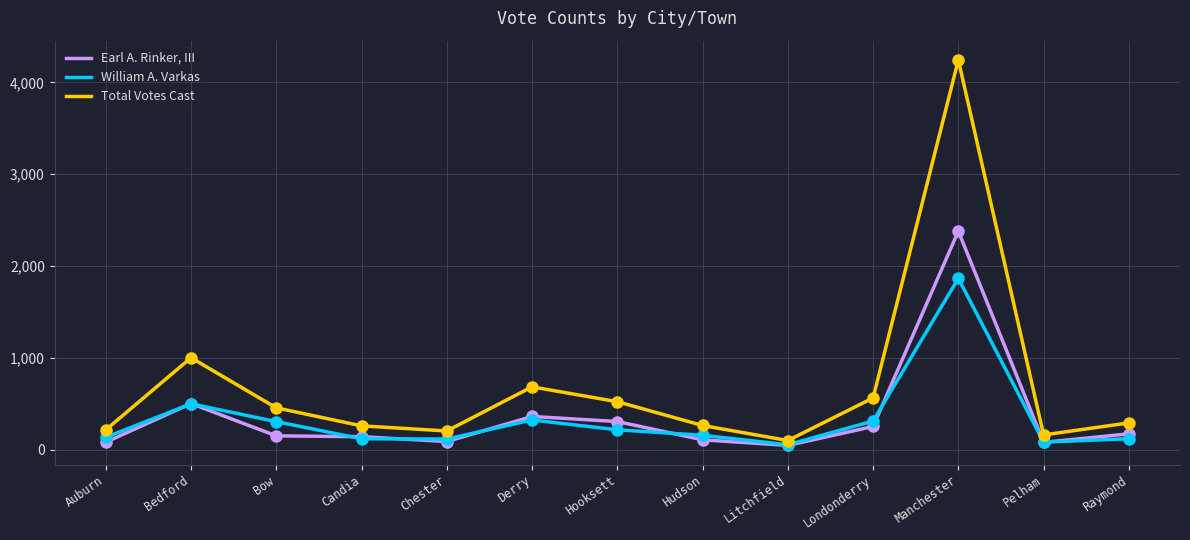

What are all the series names shown in the legend?

Earl A. Rinker, III, William A. Varkas, Total Votes Cast